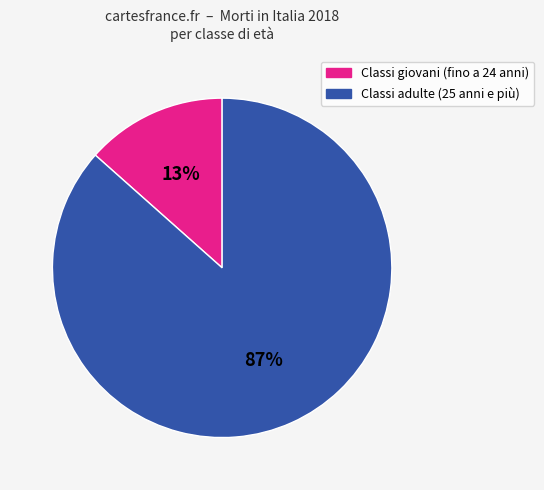

Which category has the smallest portion of the pie?

Classi giovani (fino a 24 anni)